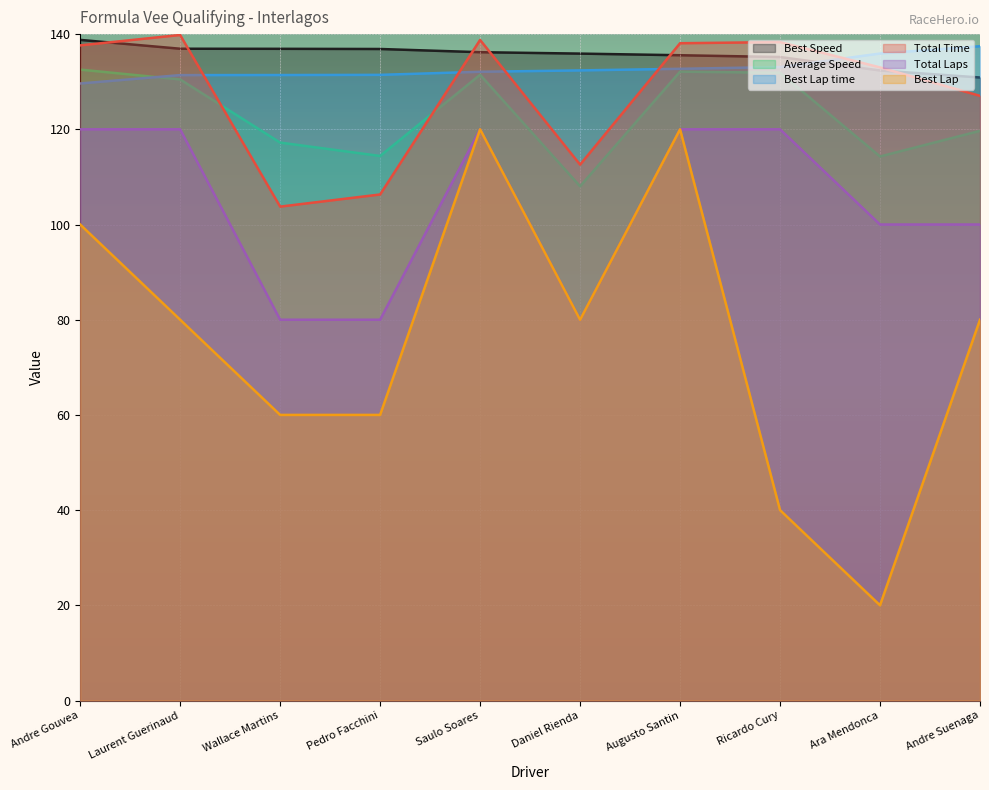

List the labels in order of Total Laps value, largest first.

Andre Gouvea, Laurent Guerinaud, Saulo Soares, Augusto Santin, Ricardo Cury, Ara Mendonca, Andre Suenaga, Wallace Martins, Pedro Facchini, Daniel Rienda